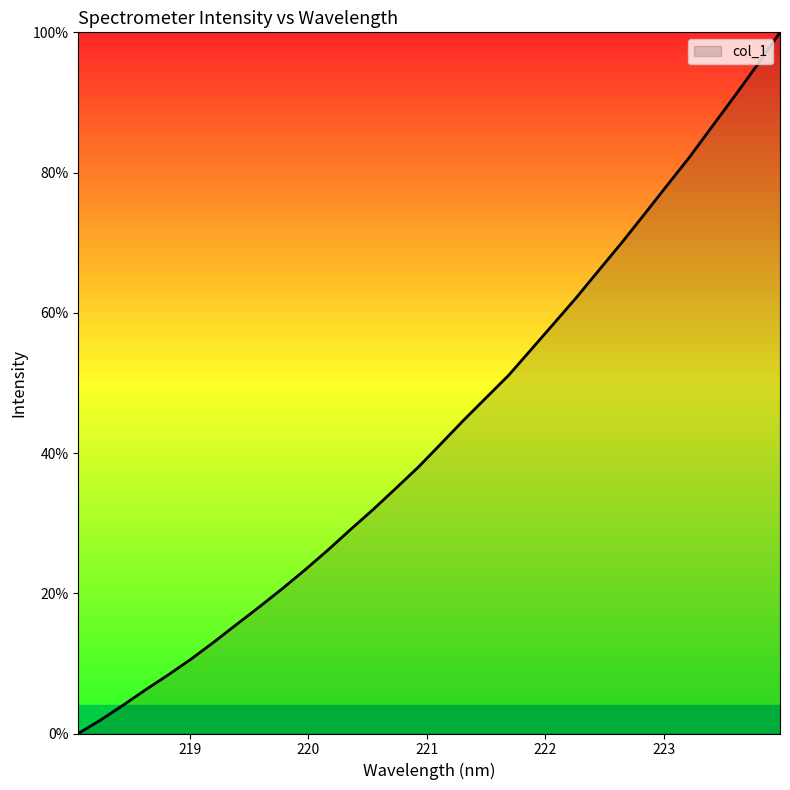

How many series are shown in this chart?

1